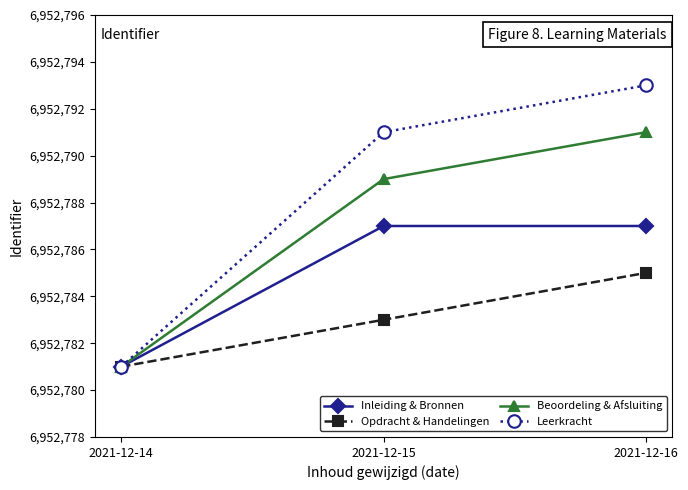

Count the number of categories in the chart.

3